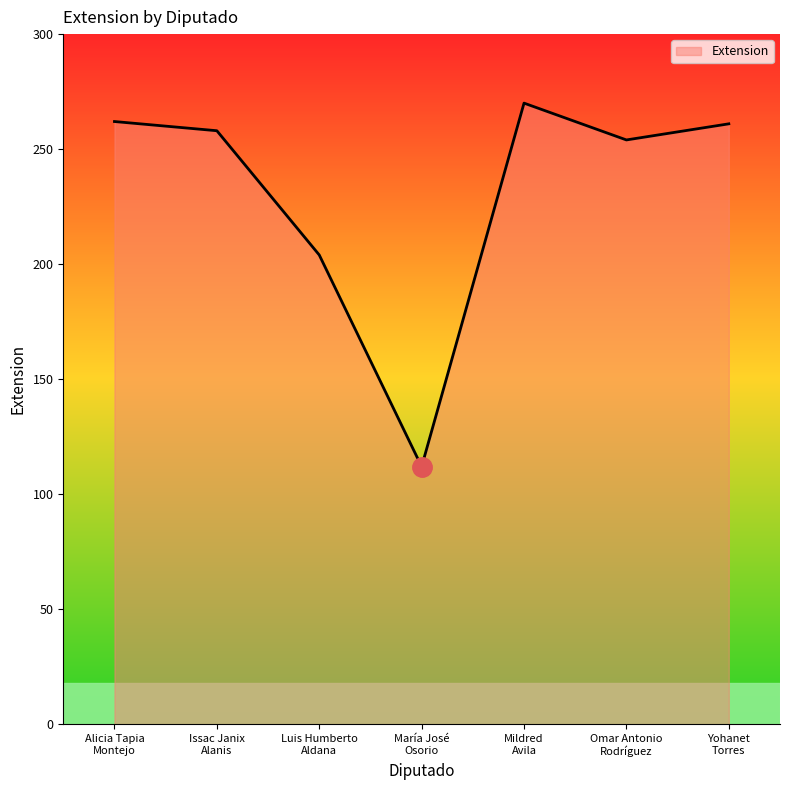

How many interior local valleys (lower than both neighbors) does the data have?

2